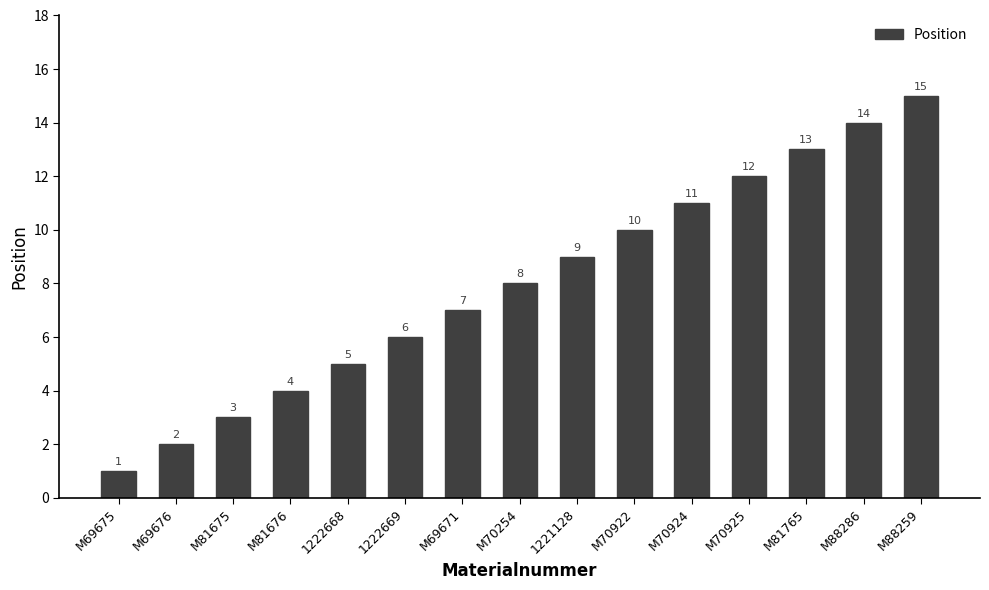

What is the average value?

8